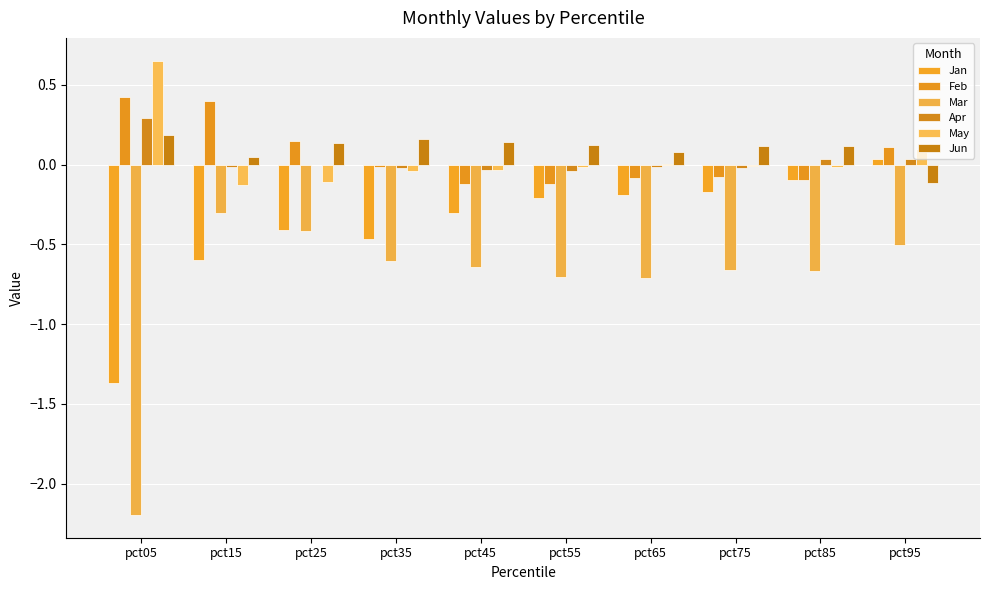

How many categories are shown in the chart?

10